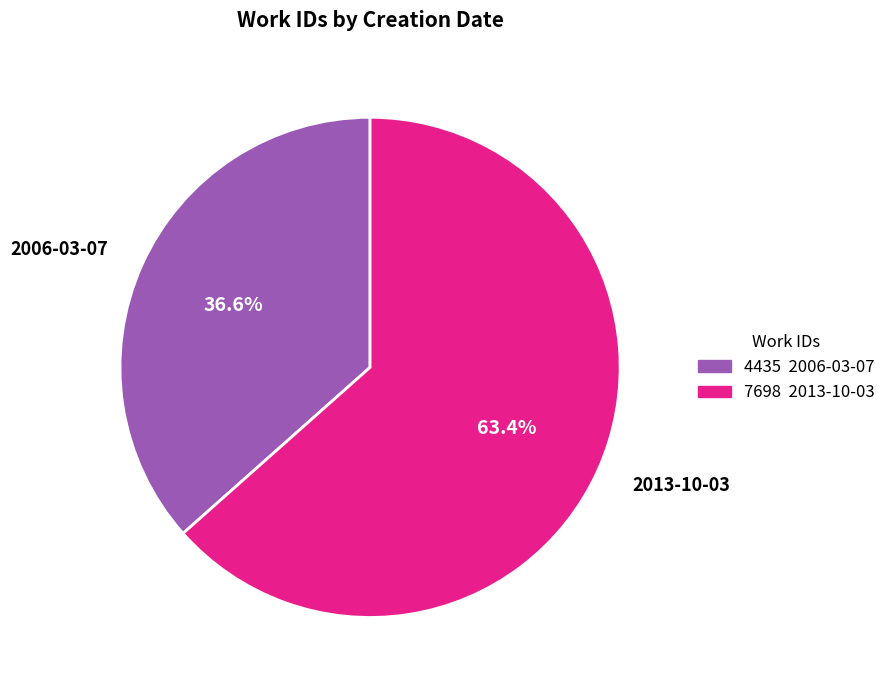

Between 2013-10-03 and 2006-03-07, which is larger?

2013-10-03